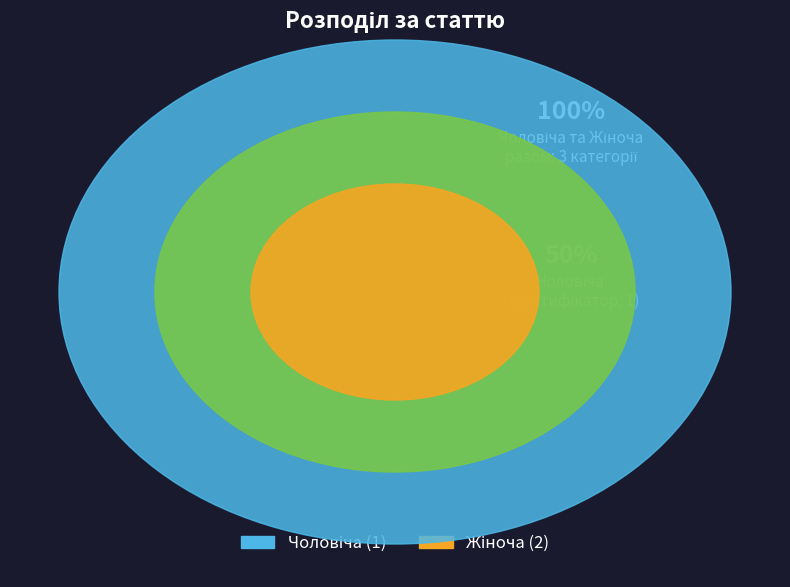

How many segments does this pie chart have?

2